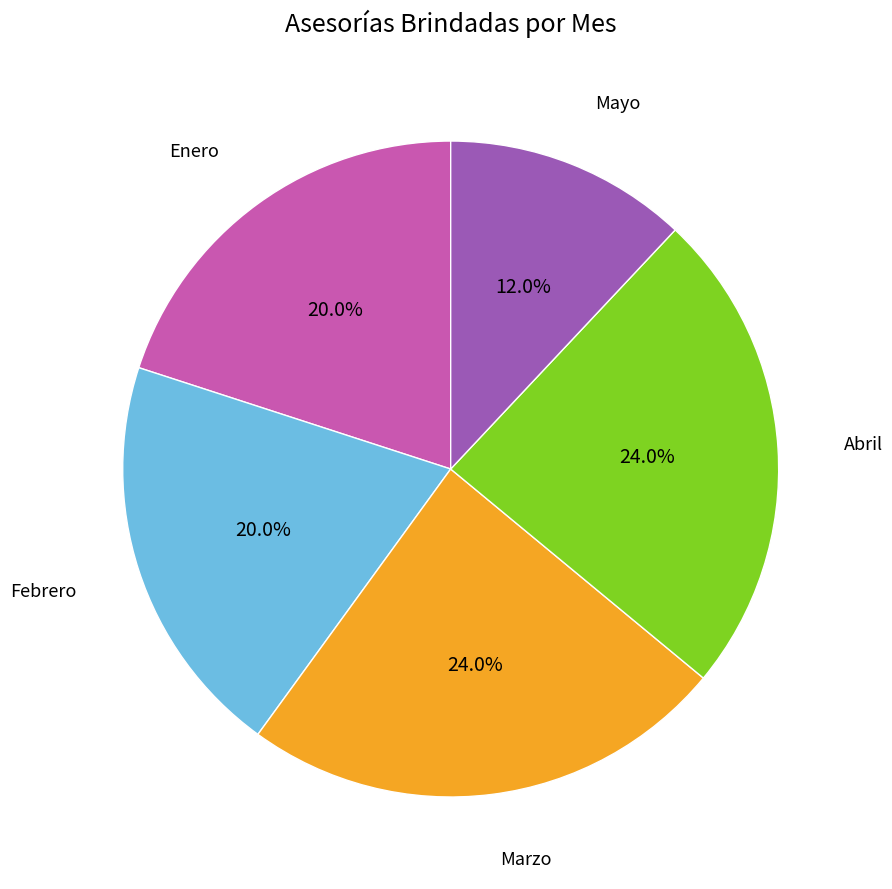

How many segments does this pie chart have?

5